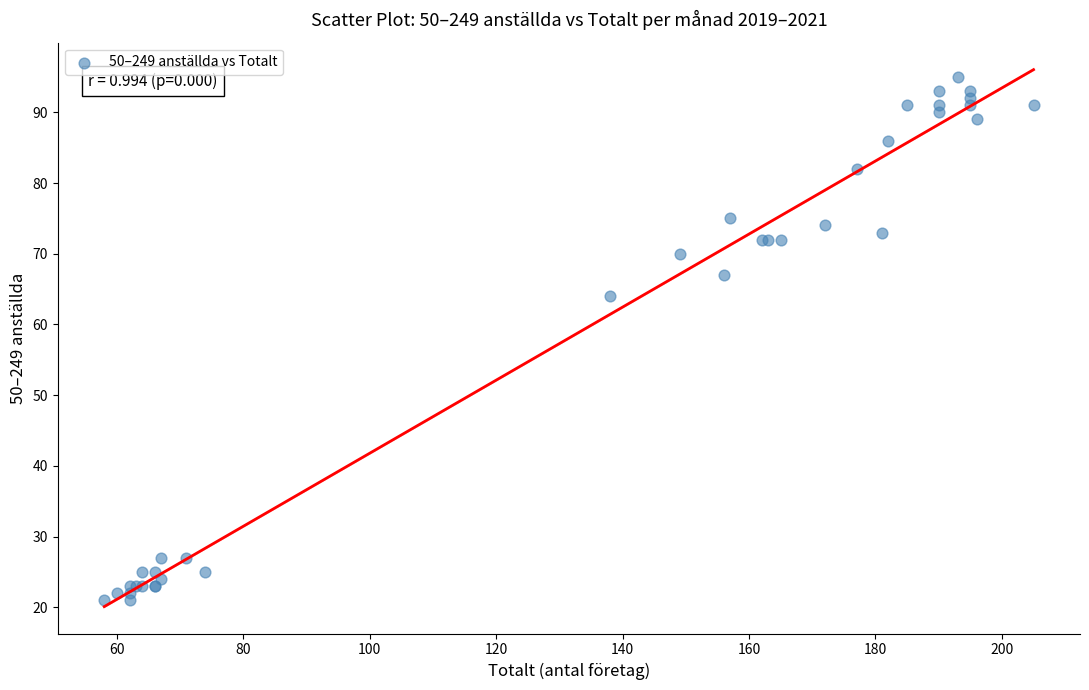

What Y value in the scatter plot is closest to 58?

64